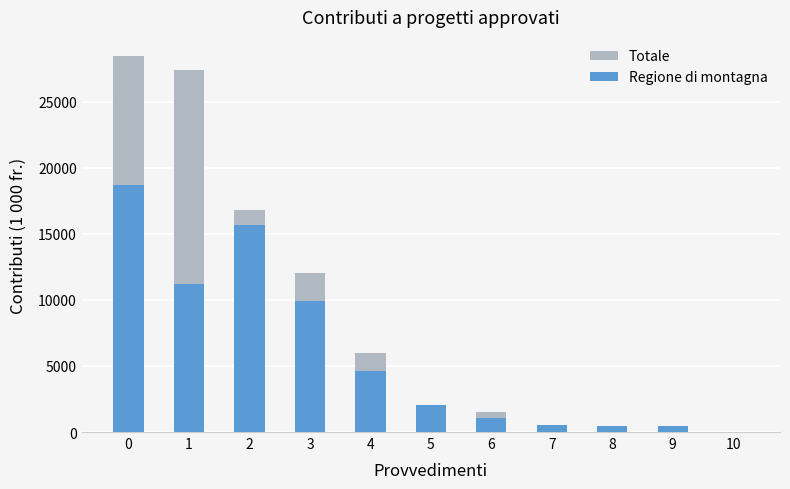

How many bars are there in total?

22